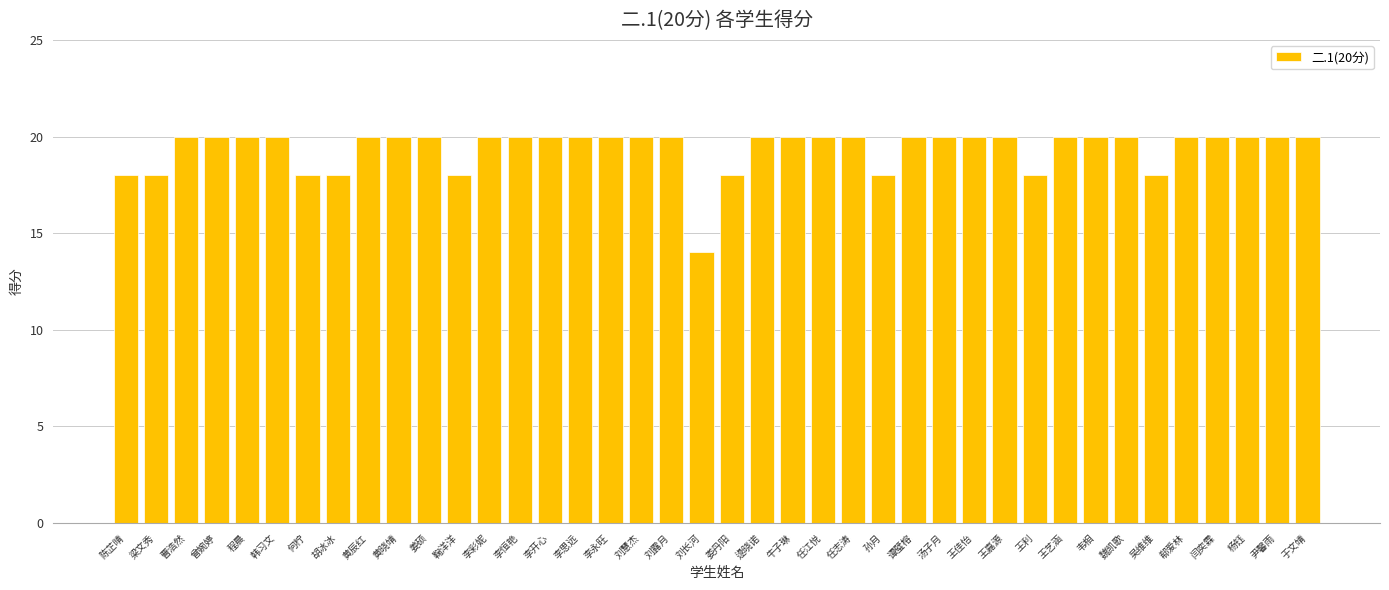

What is the sum of all values?

776